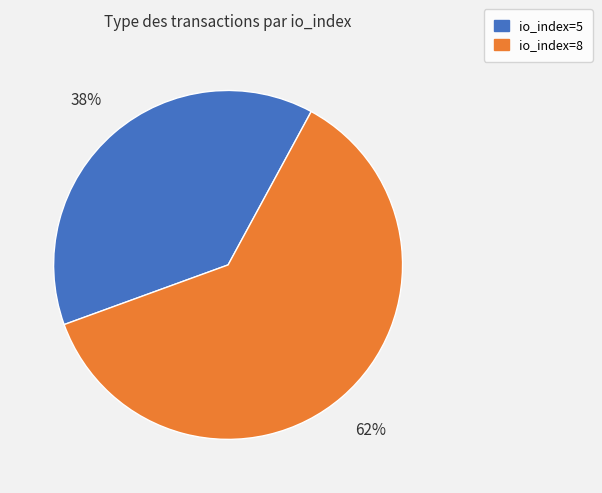

Is the sum of io_index=5 and io_index=8 greater than half?

Yes